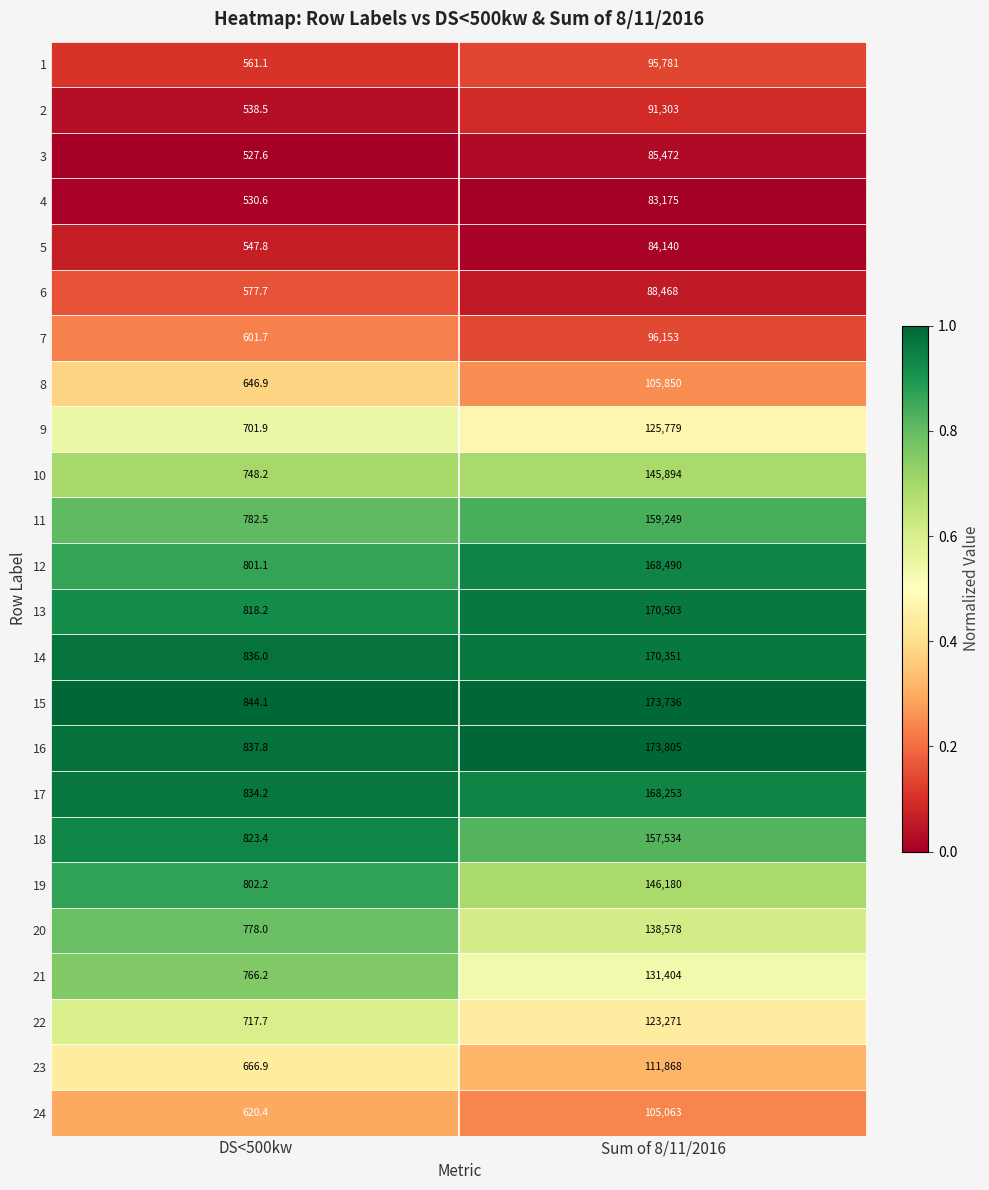

At which label is 18 closest to 79178?

DS<500kw